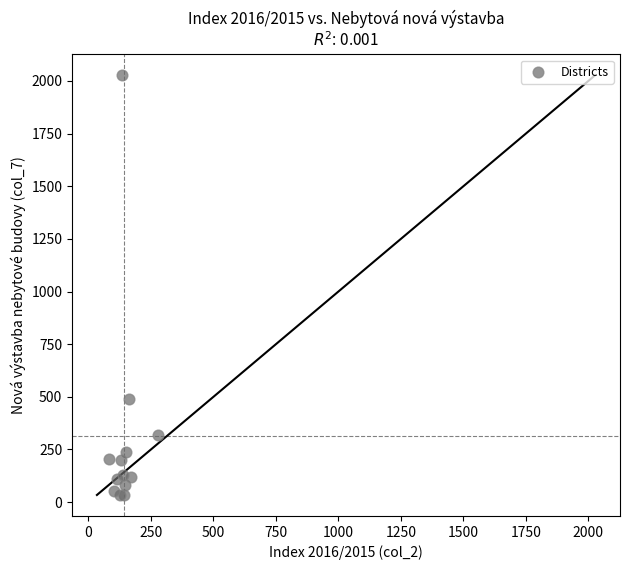

What Y value in the scatter plot is closest to 1030?

491